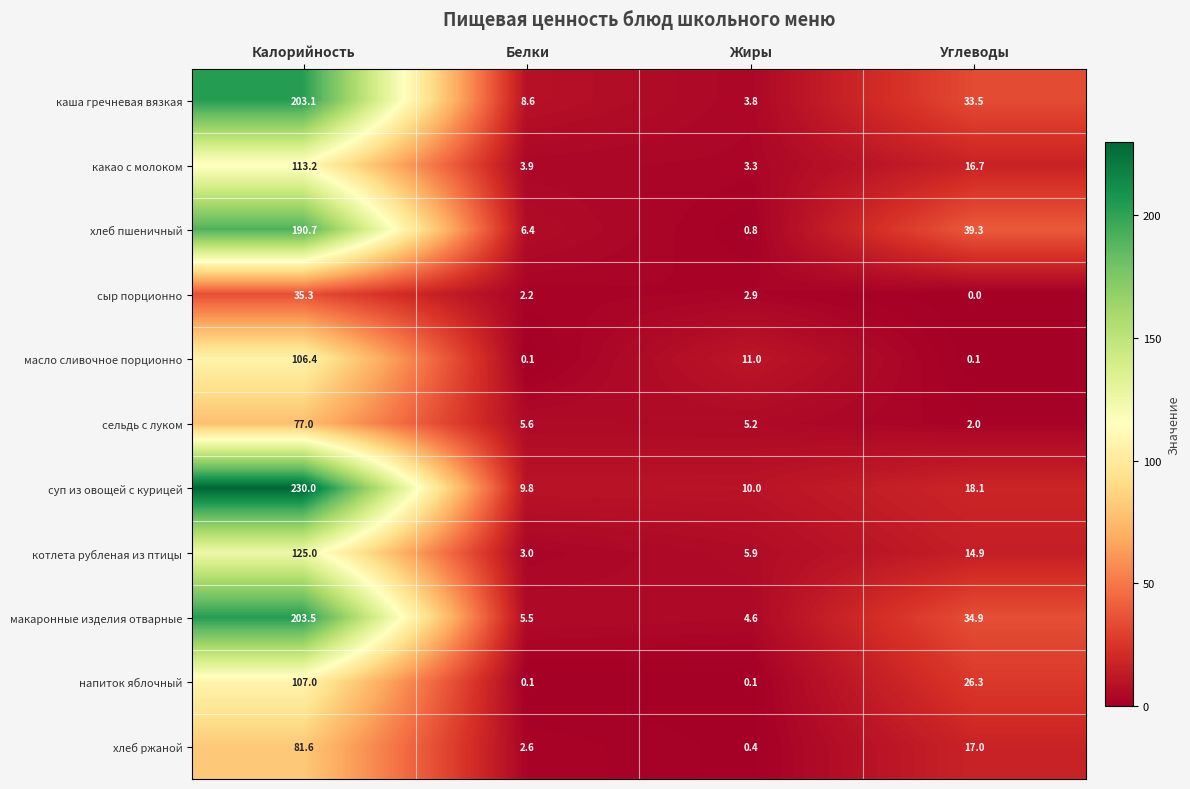

True or false: сельдь с луком has a value of 0.5 at Углеводы.

False